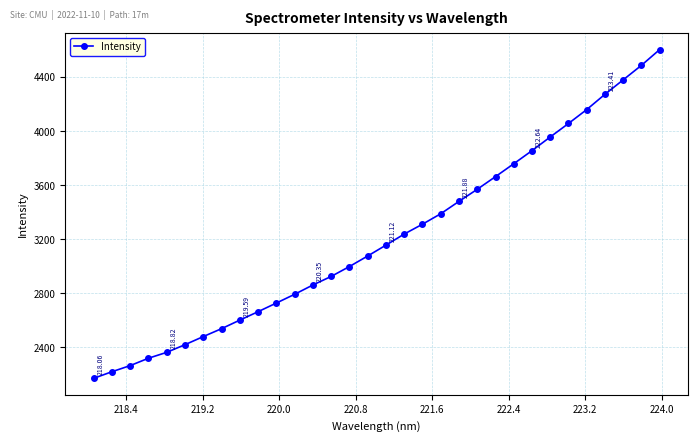

What is the difference between the second highest and minimum values?

2315.4